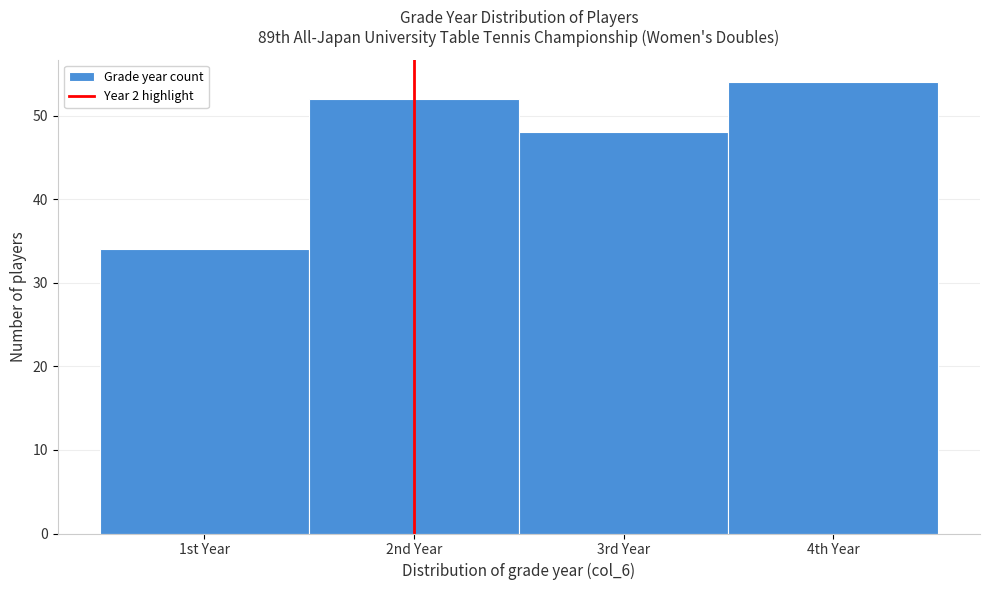

Reading left to right, transcribe all the data shown in this chart.

34	52	48	54